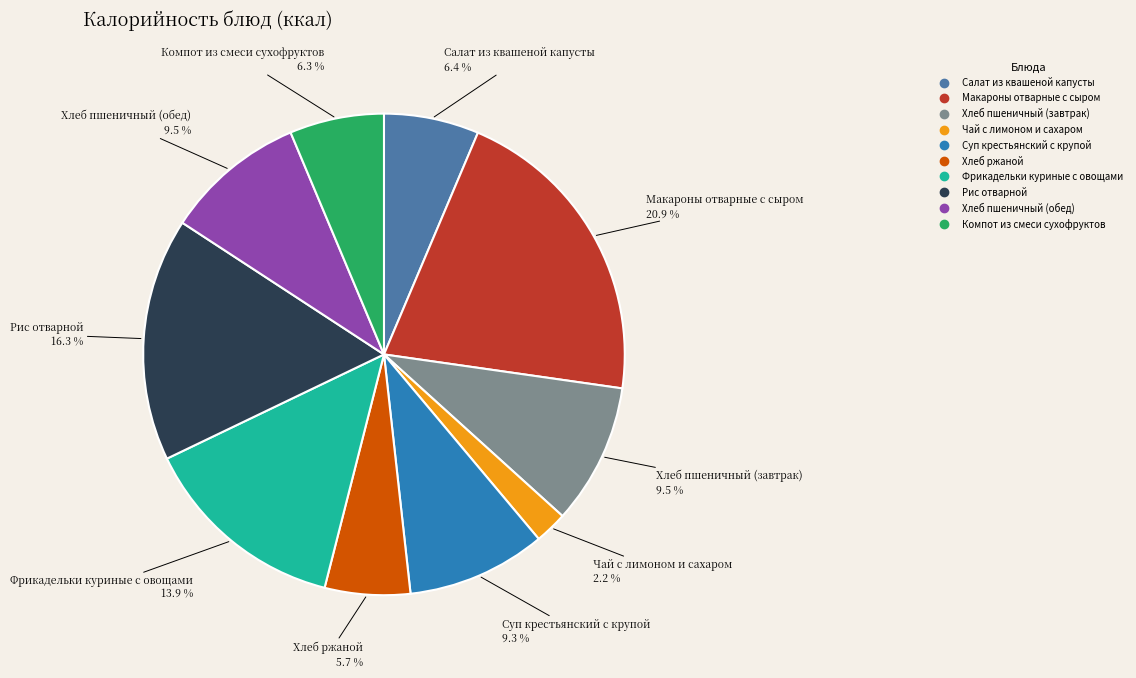

Is Суп крестьянский с крупой the majority of the pie?

No